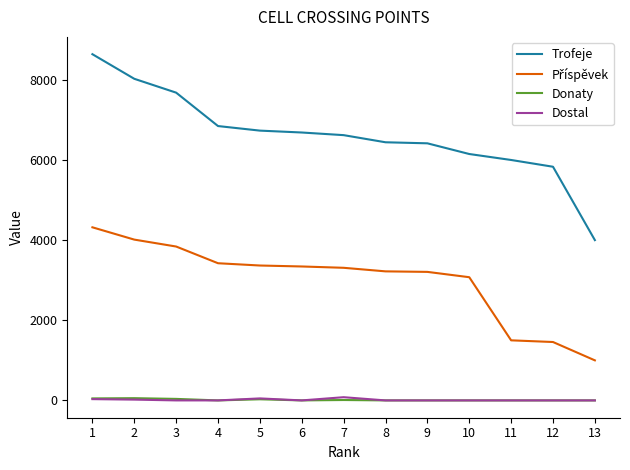

What is the sum of the Donaty values at 1 and 7?

60